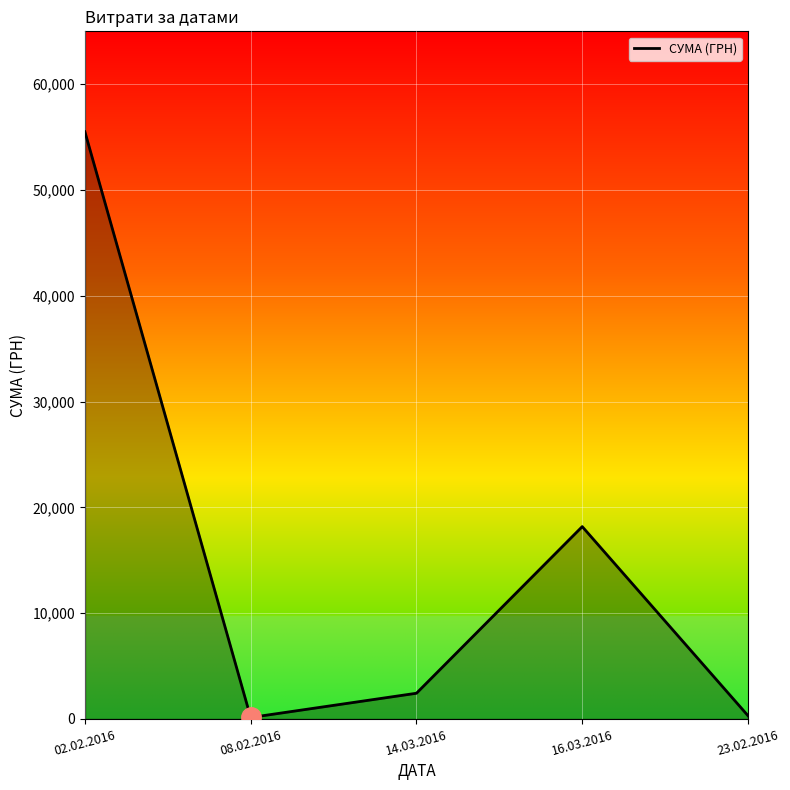

How many lines are shown in the chart?

1